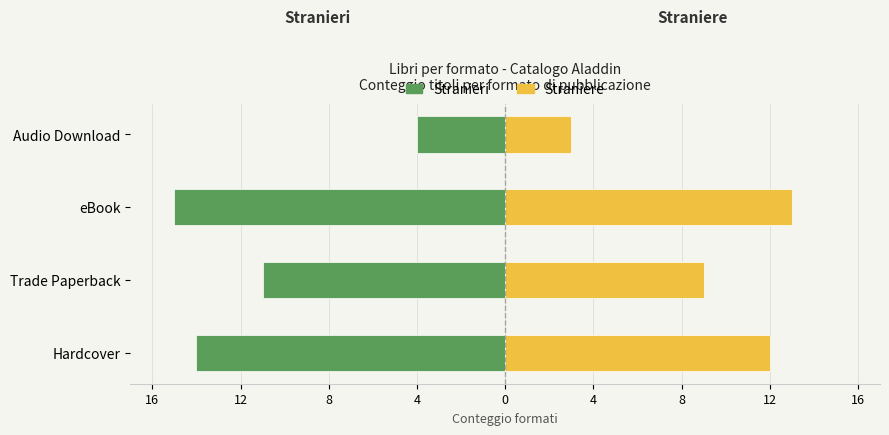

Between Audio Download and eBook, which is larger?

Audio Download